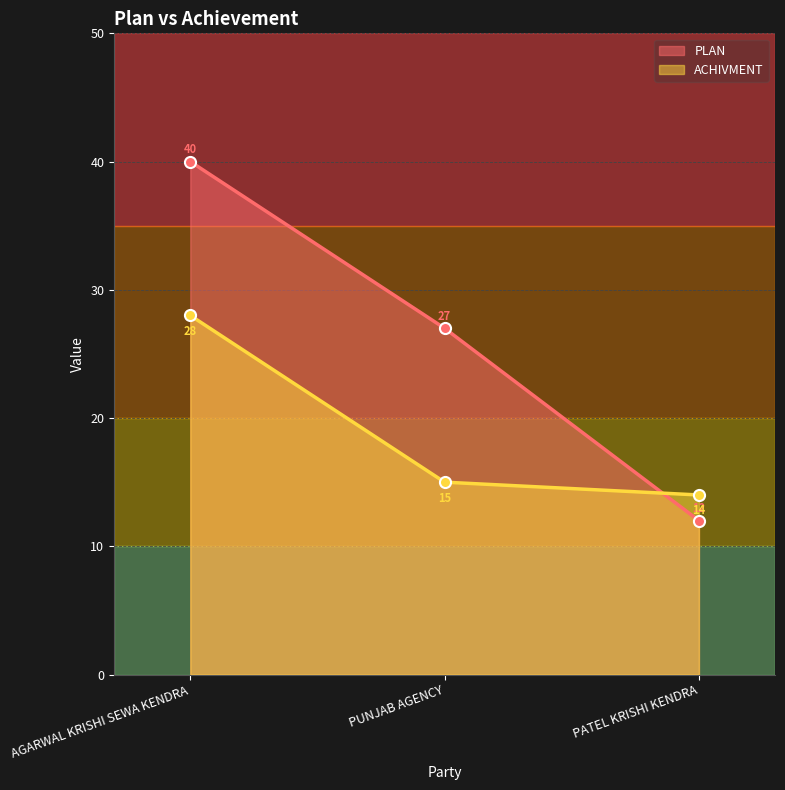

Rank the series at PUNJAB AGENCY from highest to lowest value.

PLAN, ACHIVMENT